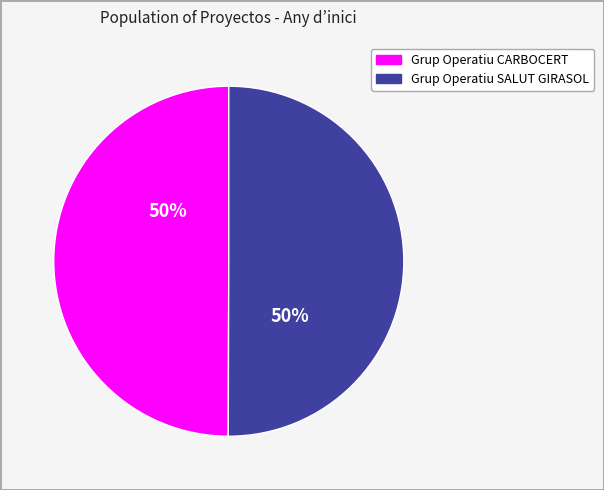

Do Grup Operatiu CARBOCERT and Grup Operatiu SALUT GIRASOL together represent more than half of the pie?

Yes